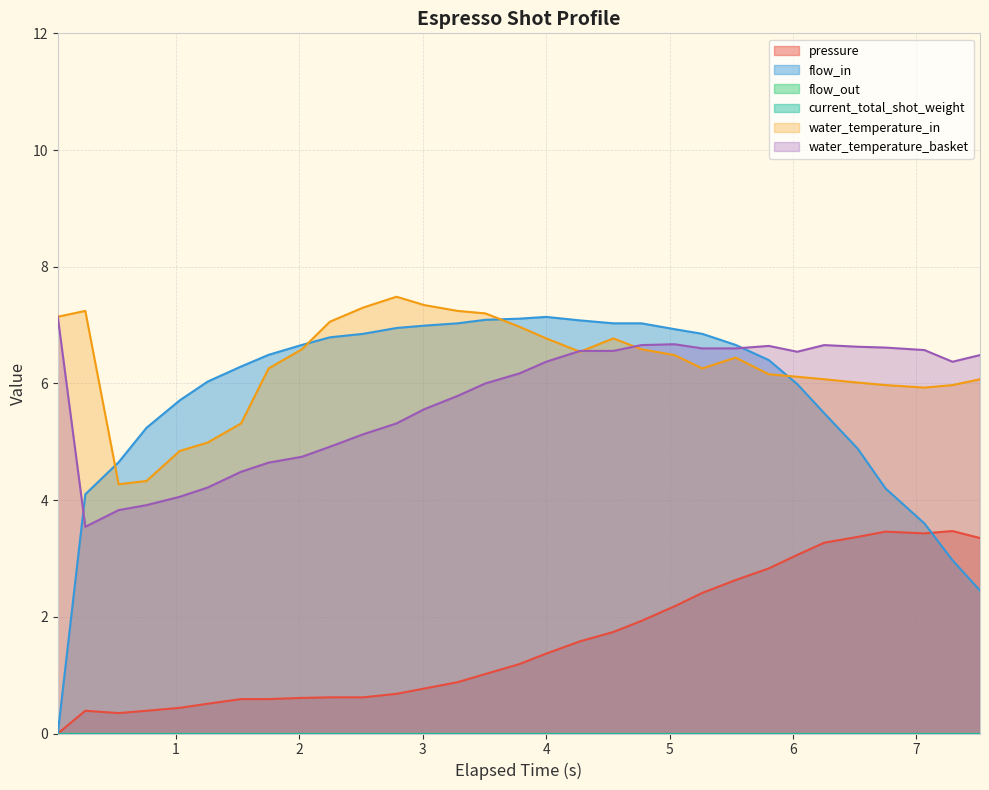

List the series in order of their peak value, lowest first.

pressure, flow_in, water_temperature_basket, water_temperature_in